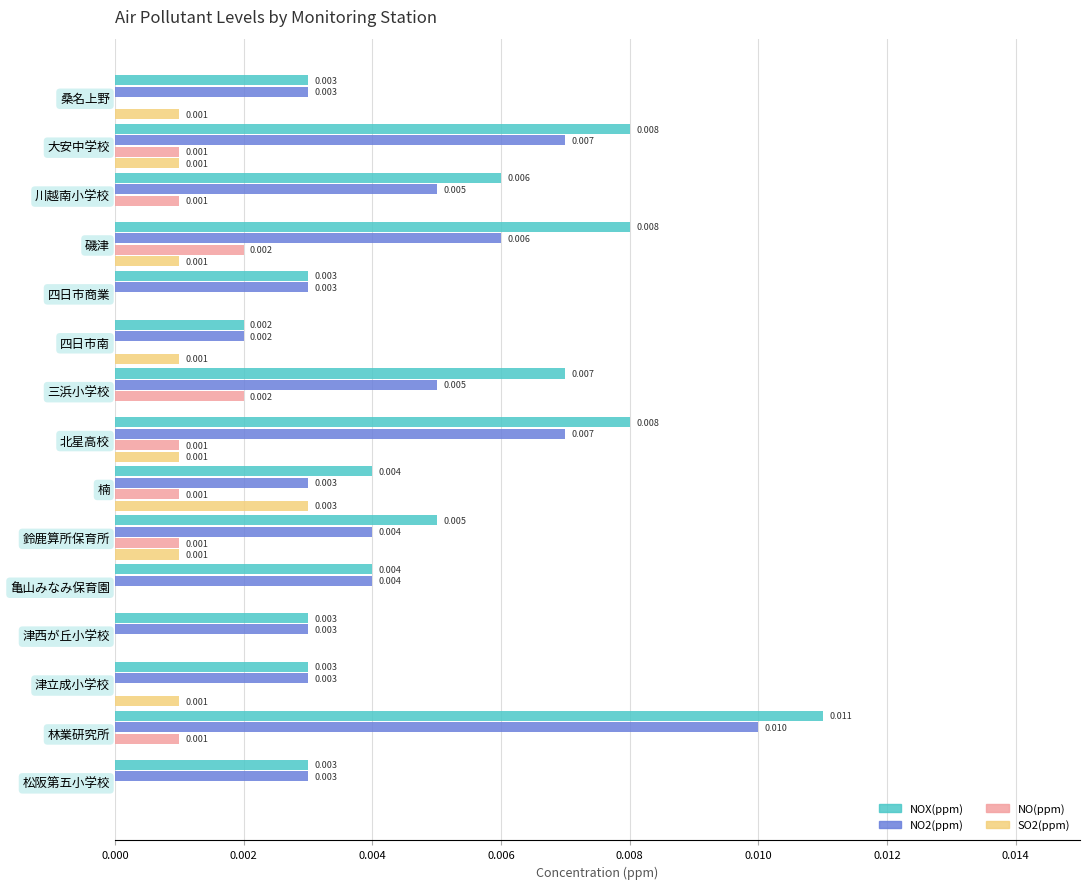

How many data points does each series have?

15